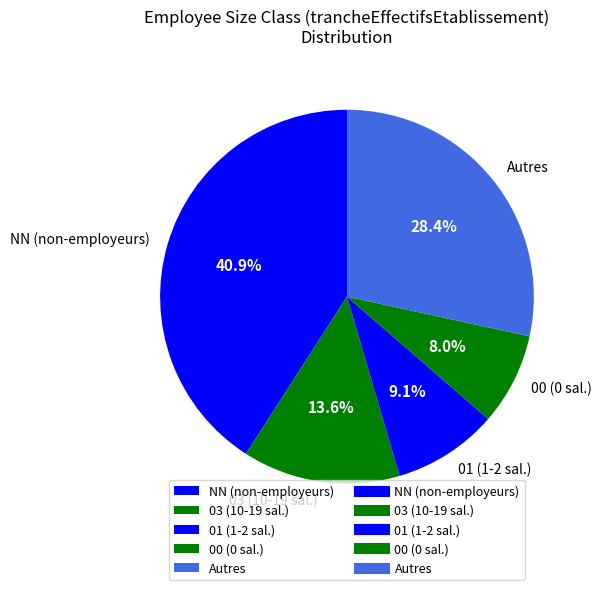

What portion of the pie excludes 01 (1-2 sal.)?

90.9%